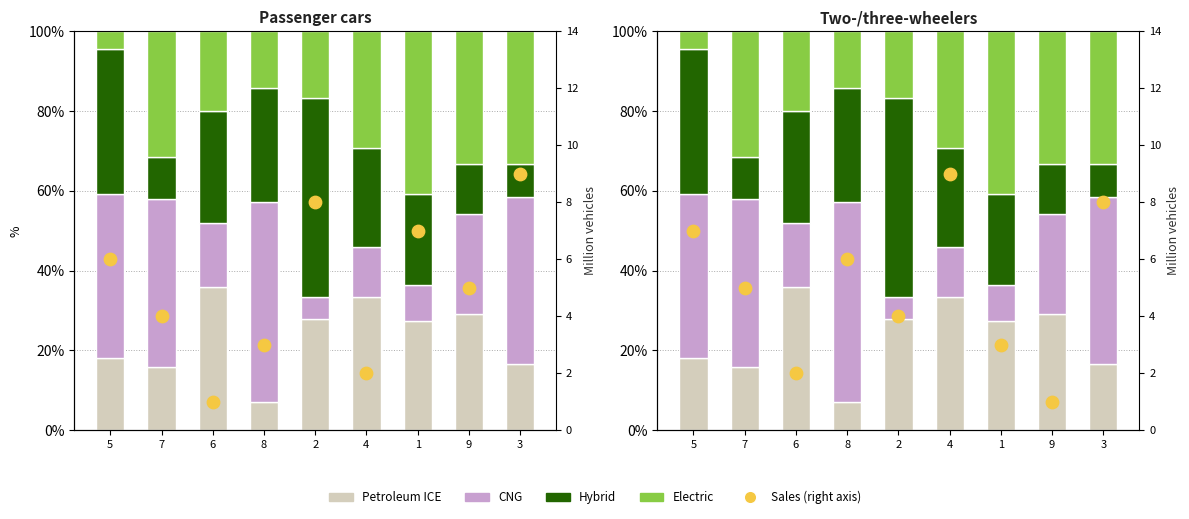

At which category is the sum across all series the highest?

4